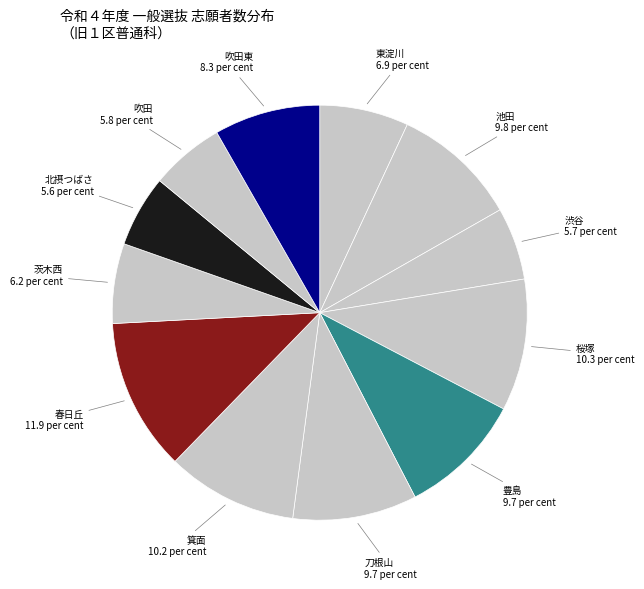

Which slice is the smallest?

北摂つばさ (240)